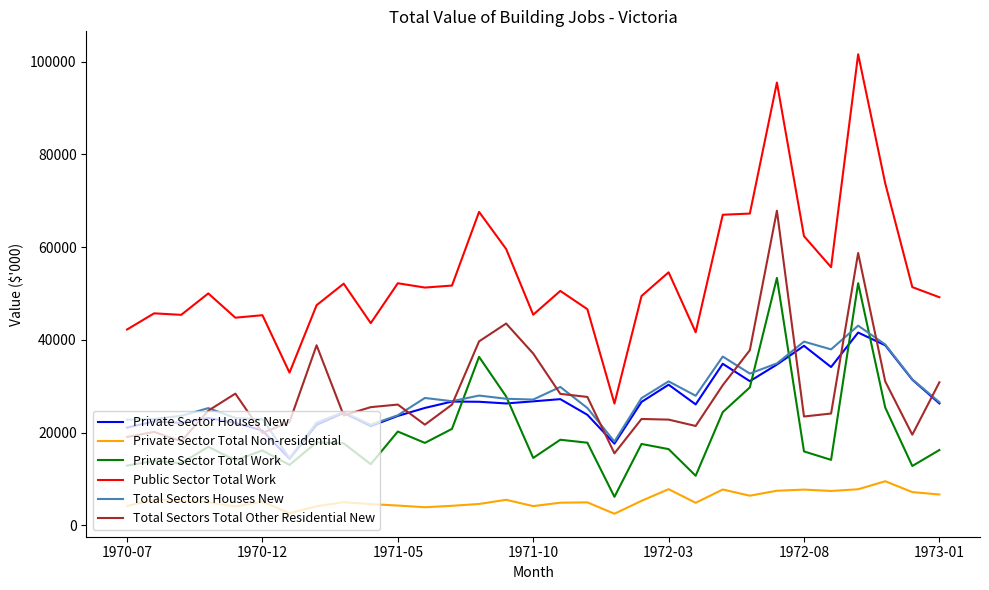

What is the lowest value of the Private Sector Total Non-residential series?

2499